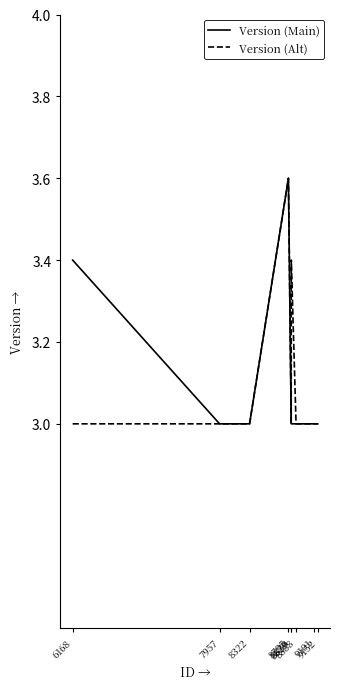

Reading left to right, extract all data points from this chart.

Version (Main): 3.4	3.0	3.0	3.6	3.0	3.0	3.0	3.0	3.0
Version (Alt): 3.0	3.0	3.0	3.6	3.0	3.4	3.0	3.0	3.0